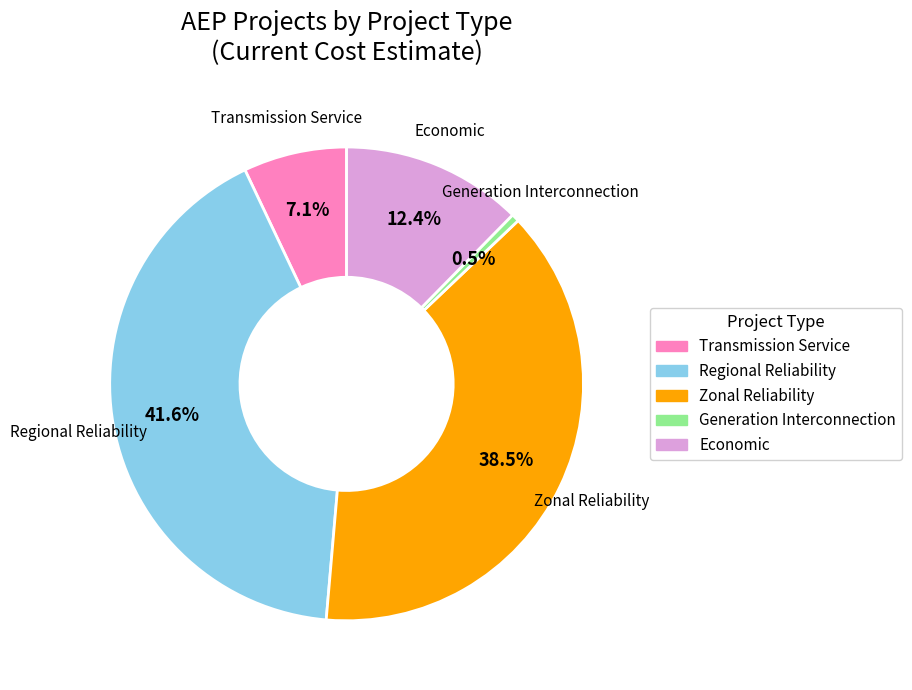

To the nearest percent, what is the difference between the largest and smallest slice percentages?

41%